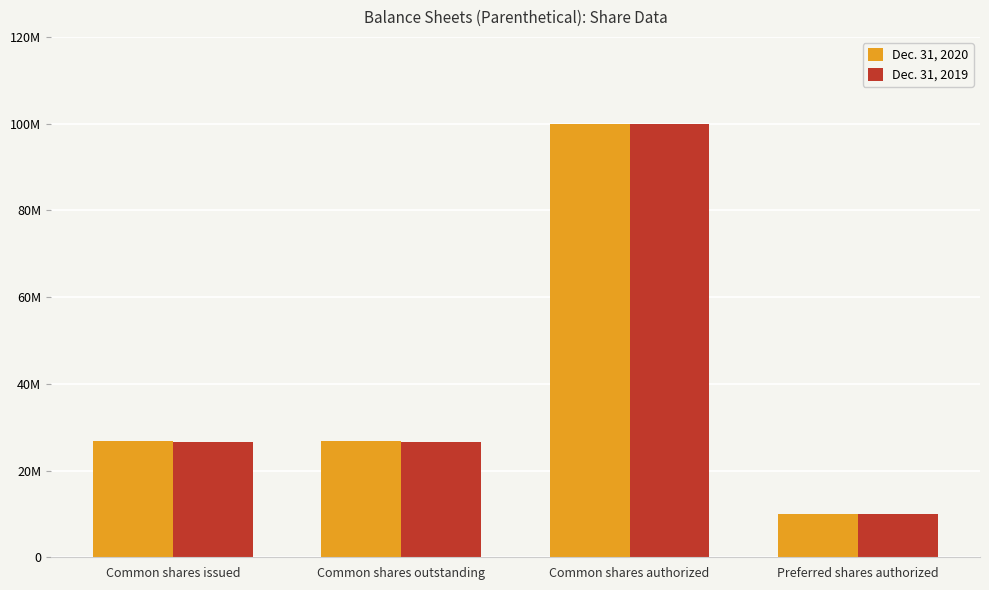

Which category has the highest value in the Dec. 31, 2020 series?

Common shares authorized